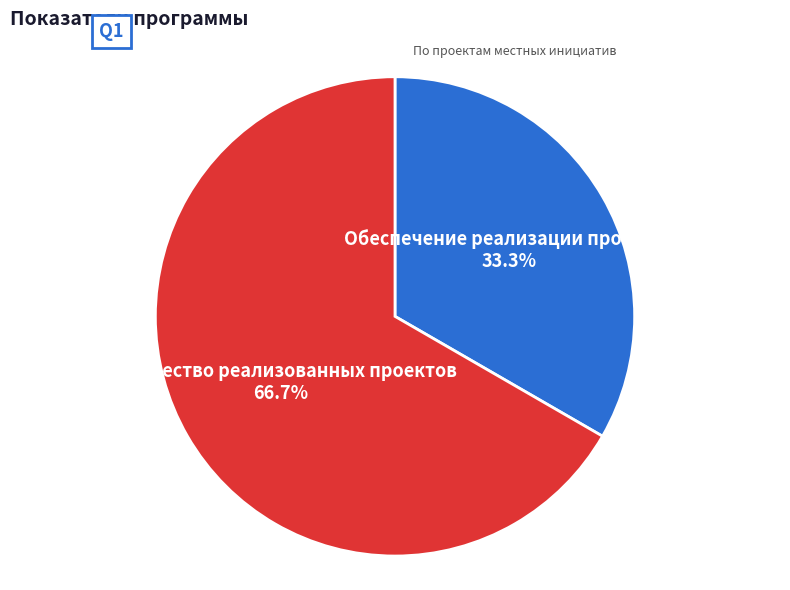

What is the majority slice?

Количество реализованных проектов